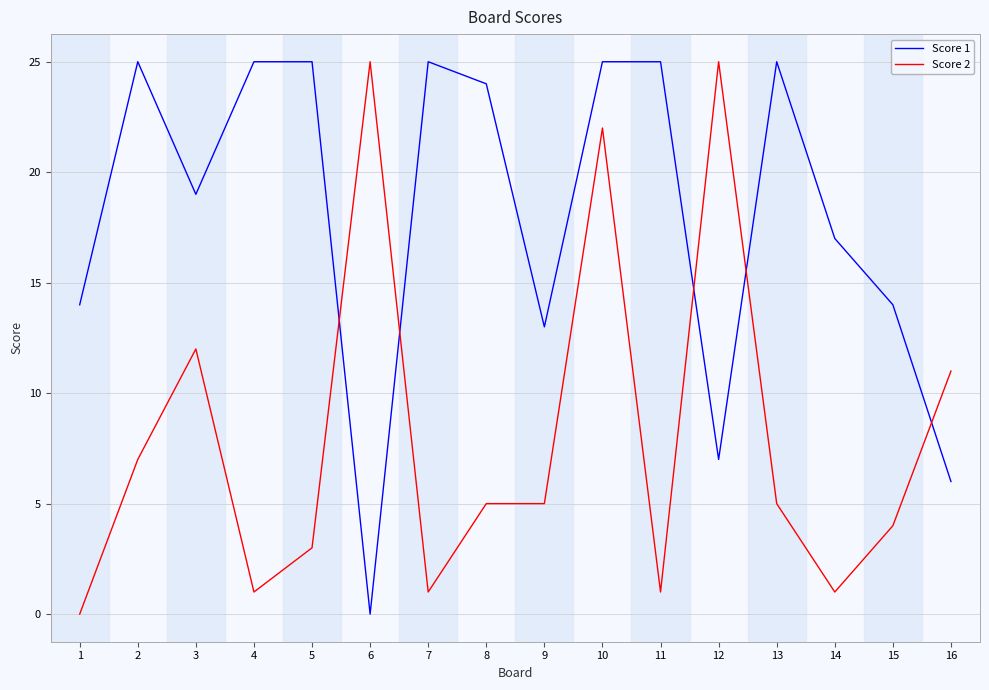

List the series in order of their overall mean, highest first.

Score 1, Score 2